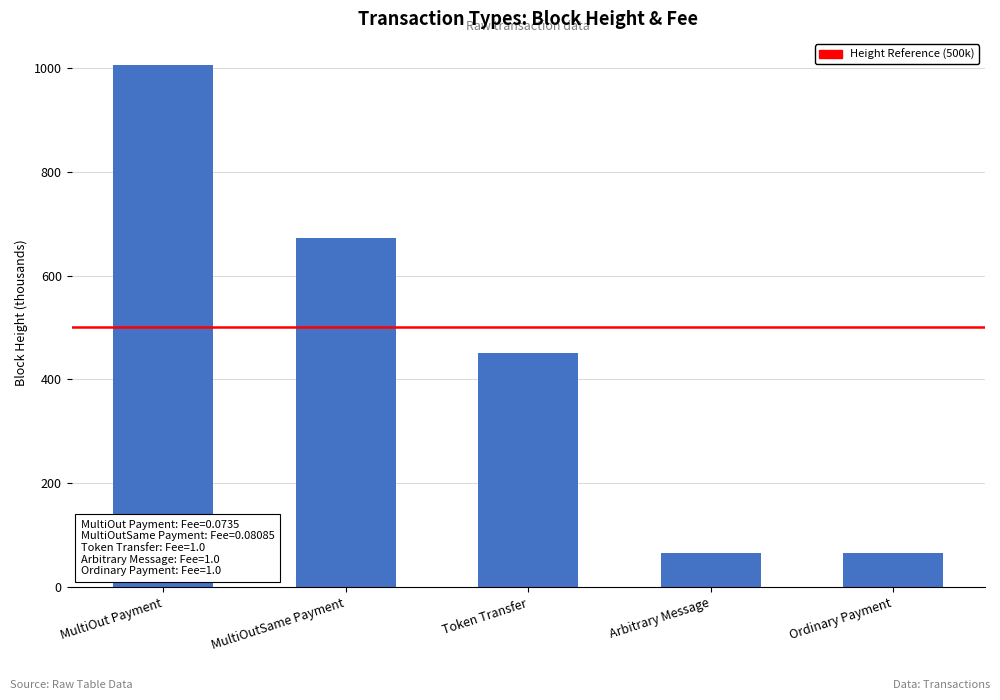

What is the sum of all values?

2259.8